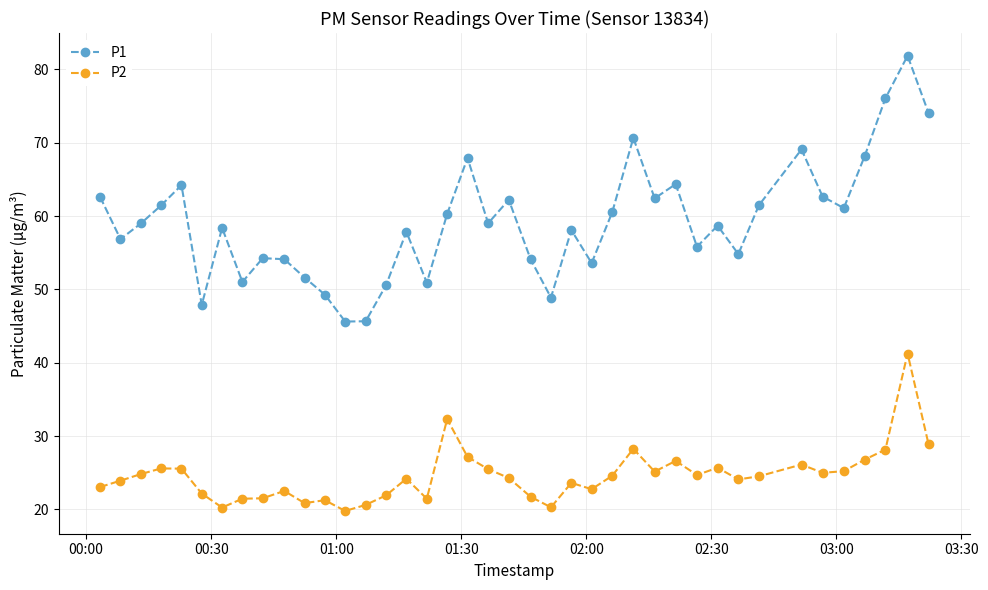

Which series has the largest total across all categories?

P1